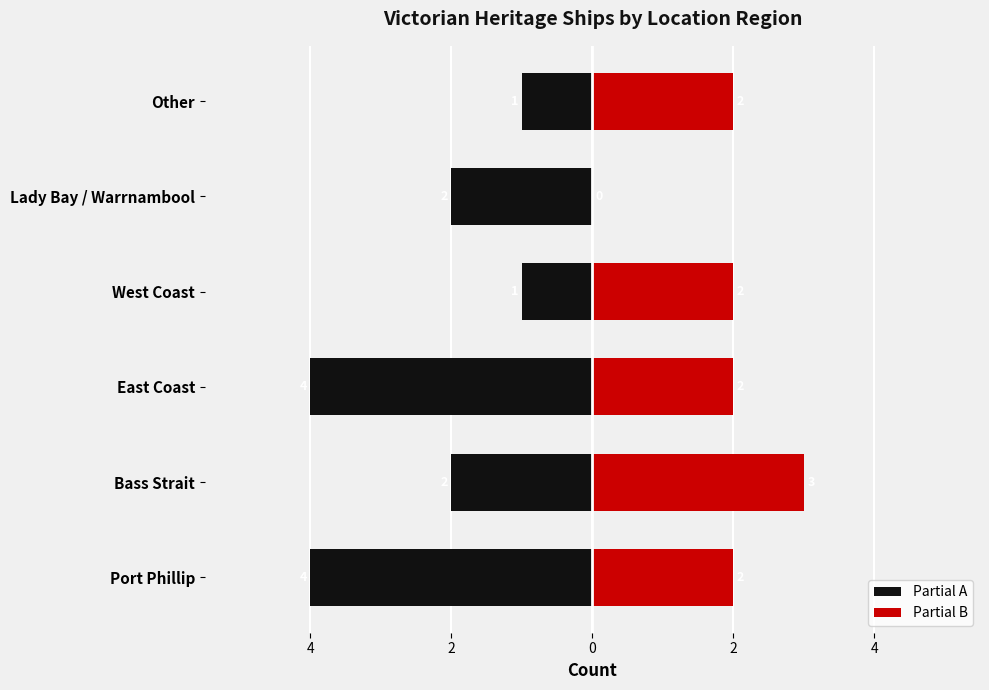

The value of Partial B at Port Phillip is 2. True or false?

True